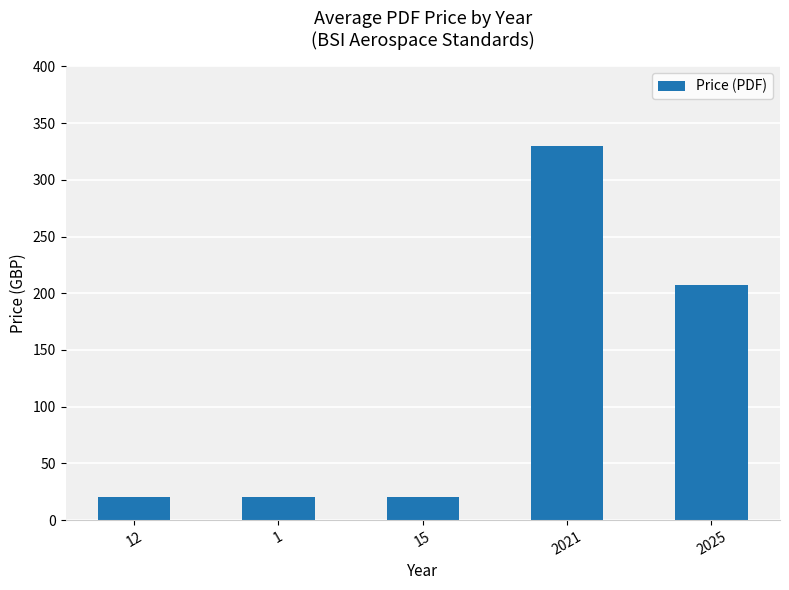

The value at 12 is 20.0. True or false?

True